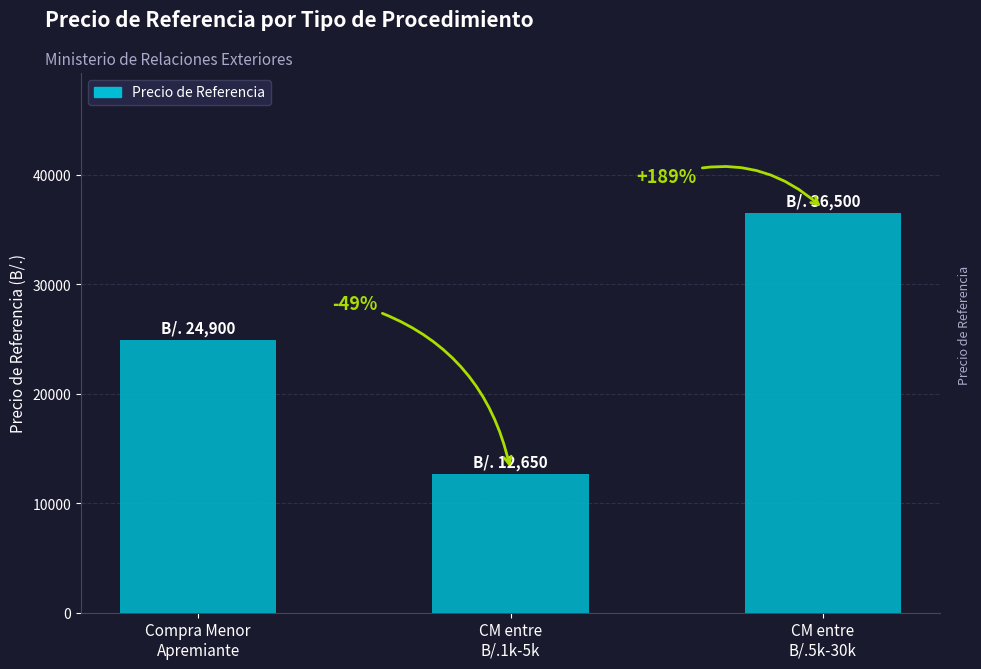

Are the bars horizontal?

No